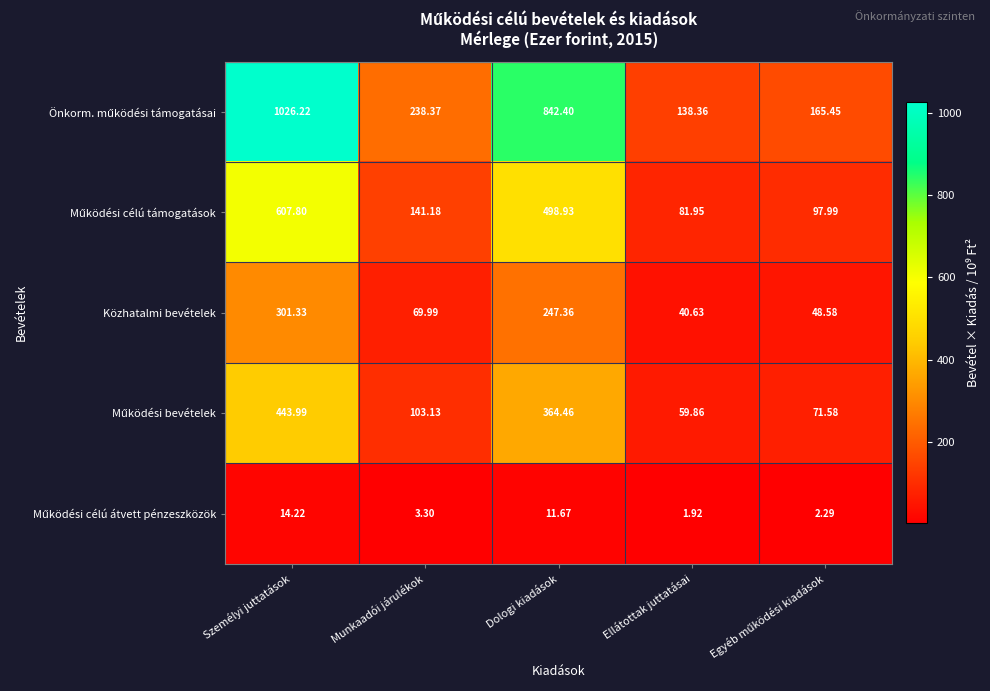

What is the greatest value displayed?

1026.2